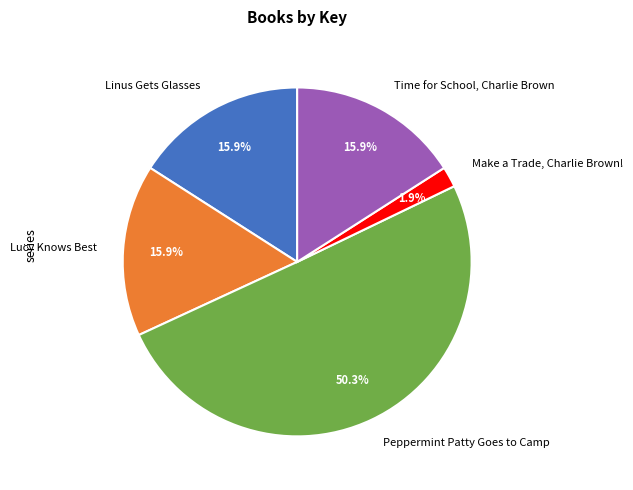

How much of the chart is everything except Time for School, Charlie Brown?

84.1%